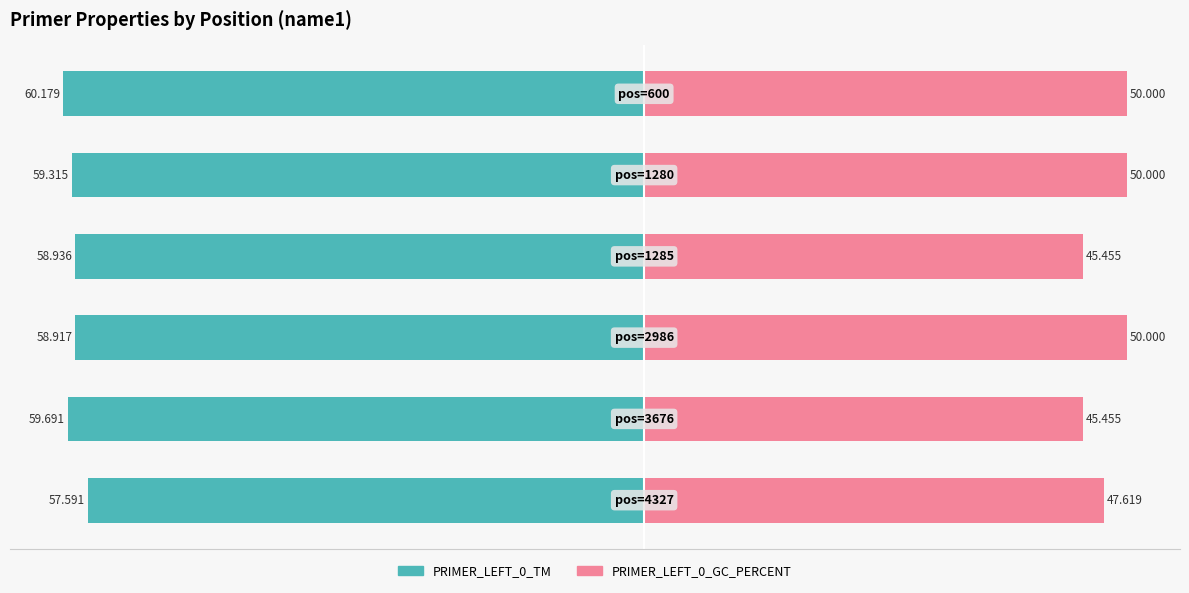

Reading left to right, what are all the values shown in this chart?

PRIMER_LEFT_0_TM: -60.2	-59.3	-58.9	-58.9	-59.7	-57.6
PRIMER_LEFT_0_GC_PERCENT: 50.0	50.0	45.5	50.0	45.5	47.6